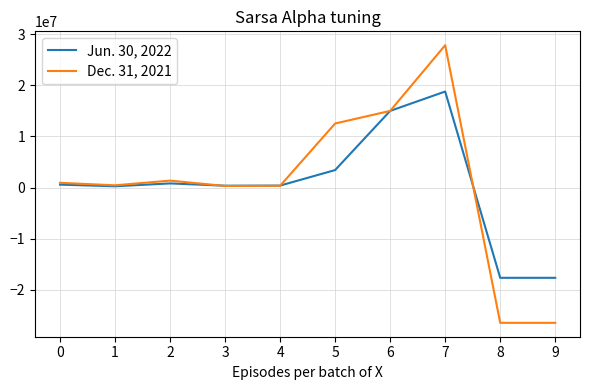

True or false: Jun. 30, 2022 has a value of 560008 at 0.

True